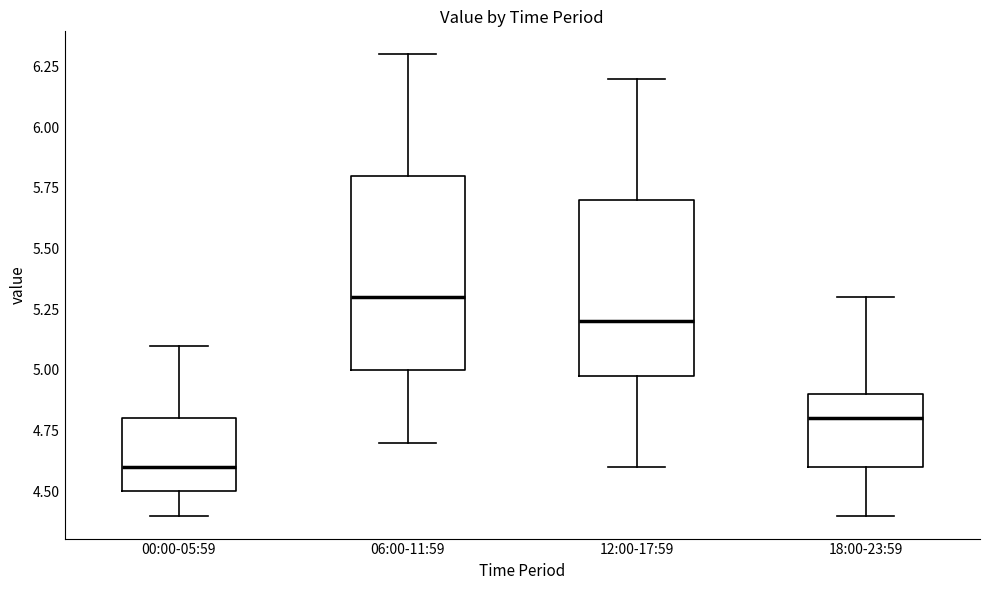

Which box is the tallest, from its lower edge to its upper edge?

06:00-11:59